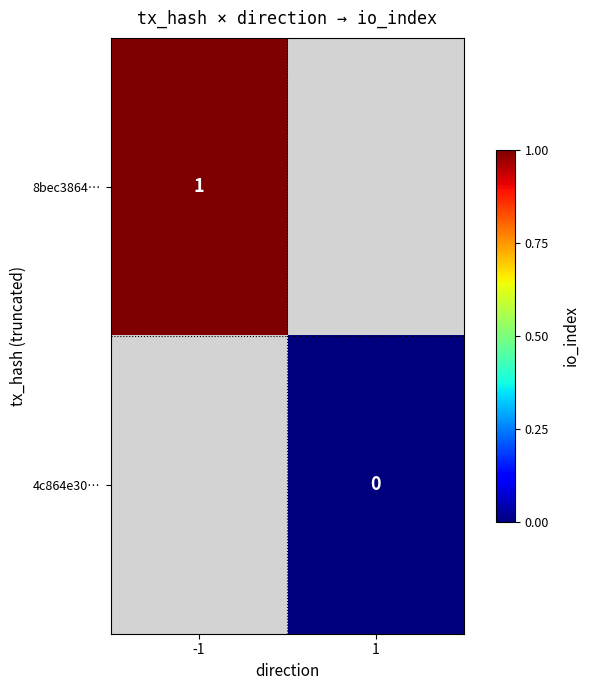

How many series are shown in this chart?

2